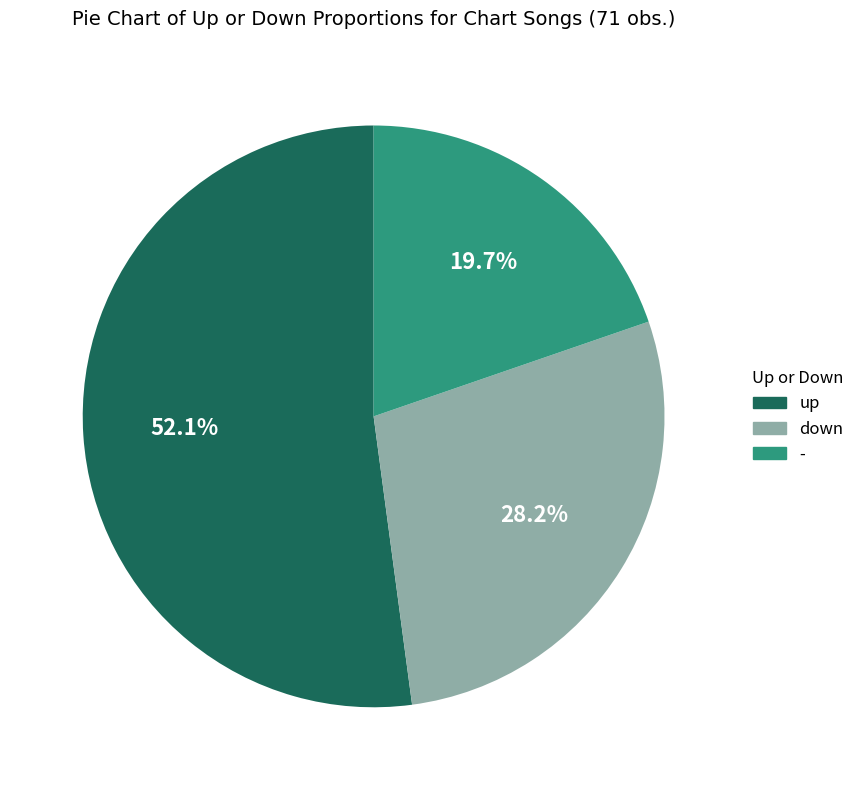

To the nearest percent, what percentage of the pie is down?

28%